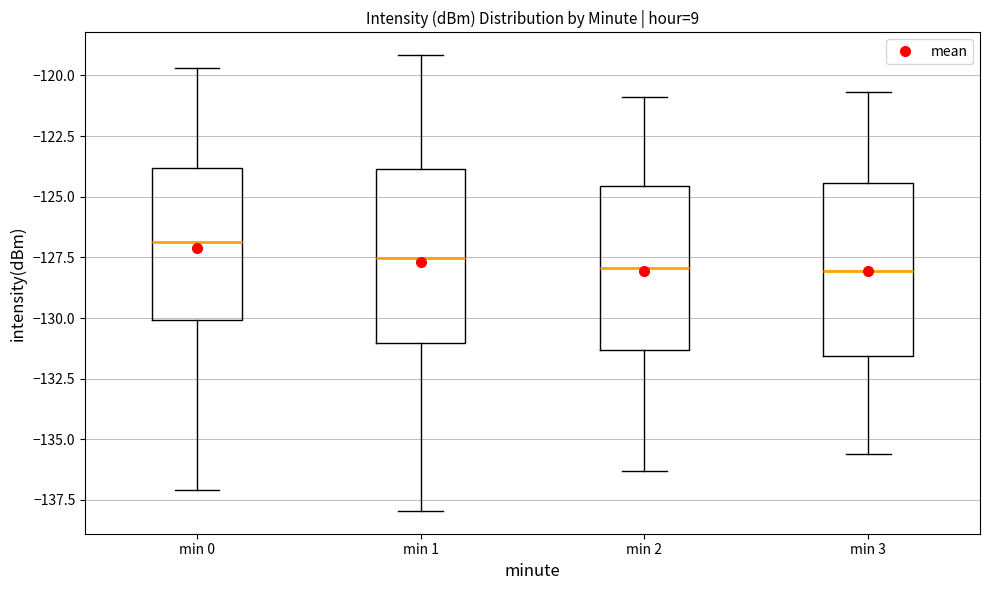

Where does the median line of the box for min 0 sit on the y-axis? The values are not printed on the chart, so give them approximately, as read against the axis.

-127.0